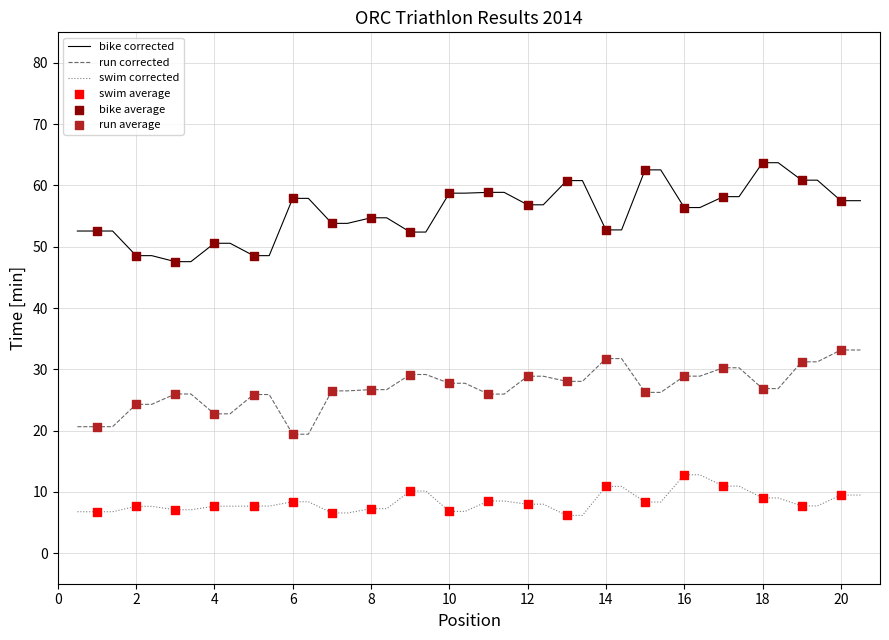

Which series has the largest range (max minus min)?

bike corrected